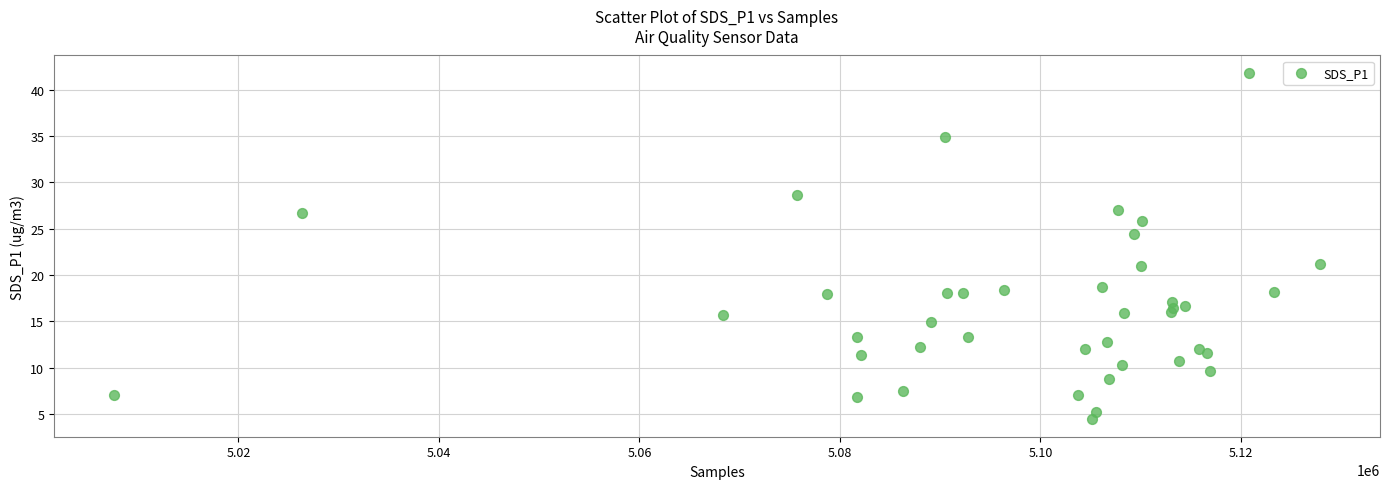

What Y value in the scatter plot is closest to 23?

24.4